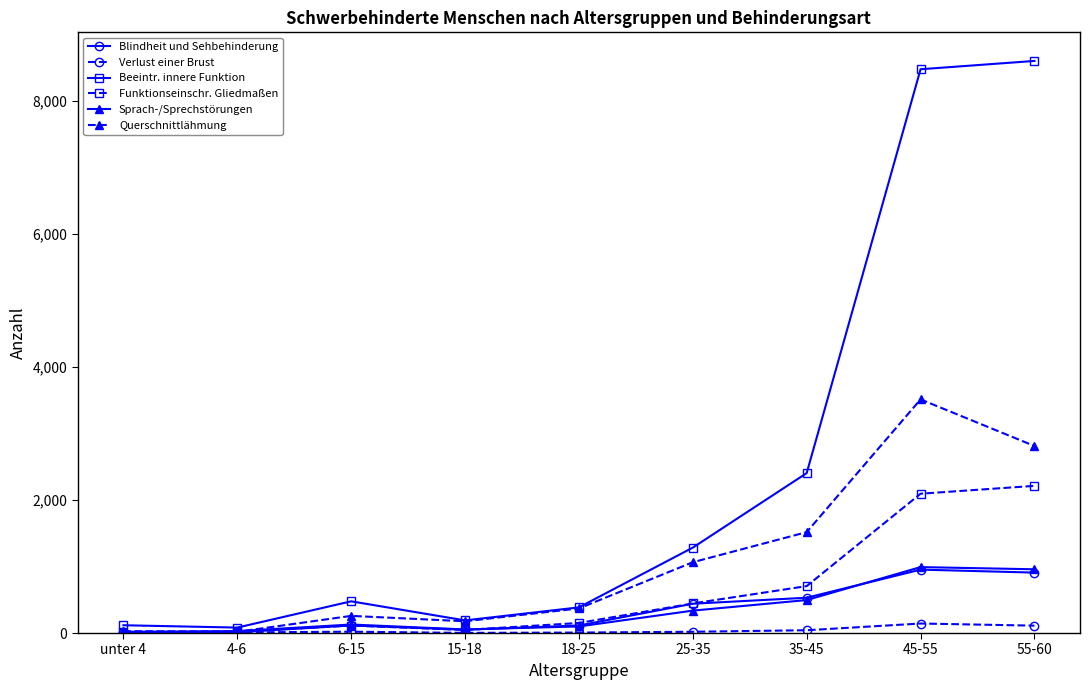

What is the label of the 8th point from the left?

45-55